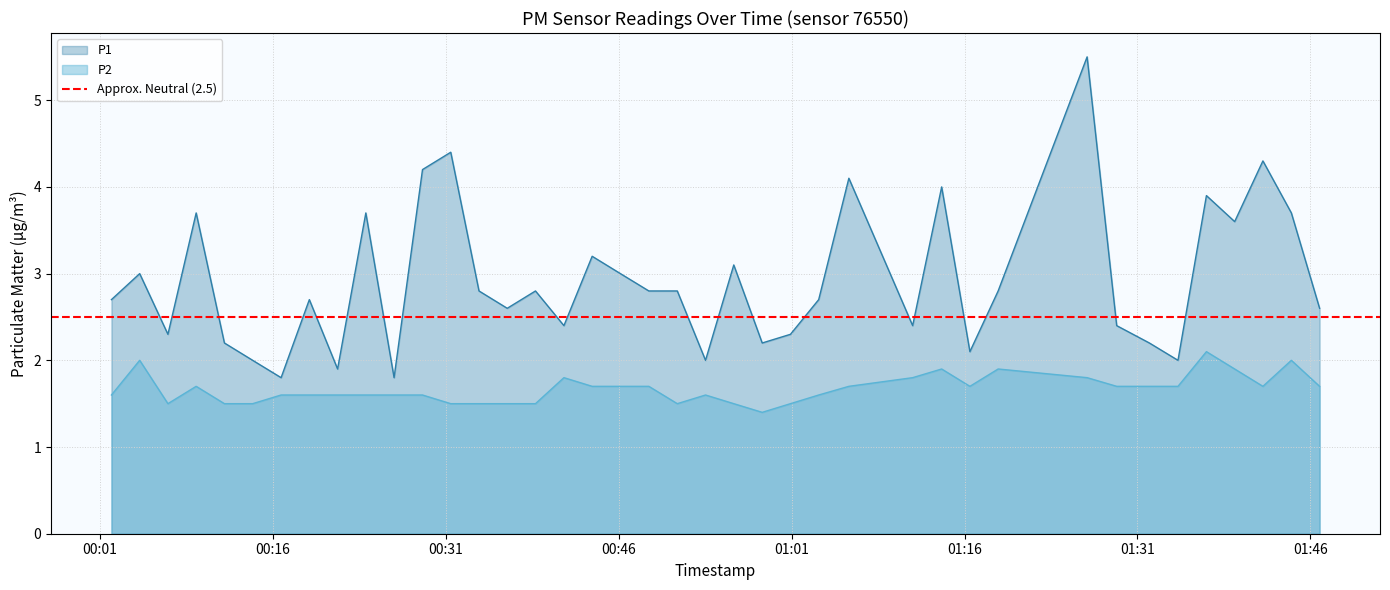

What is the minimum value for P2?

1.4